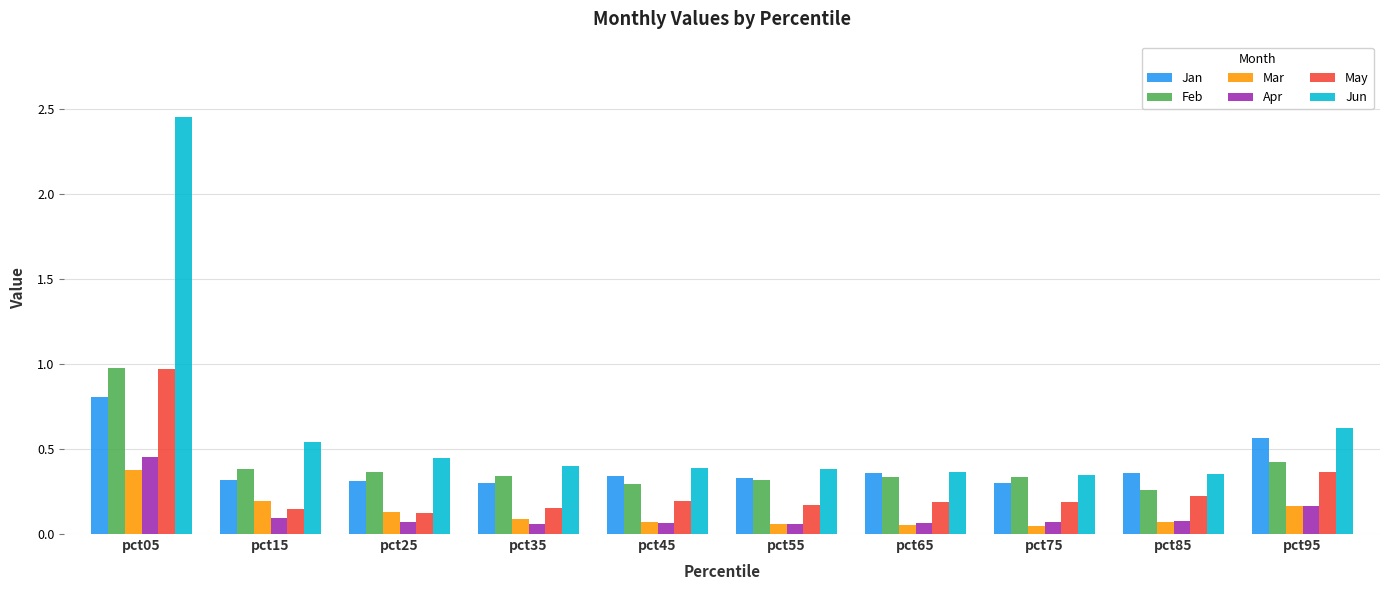

True or false: Jan has a value of 0.3 at pct25.

True